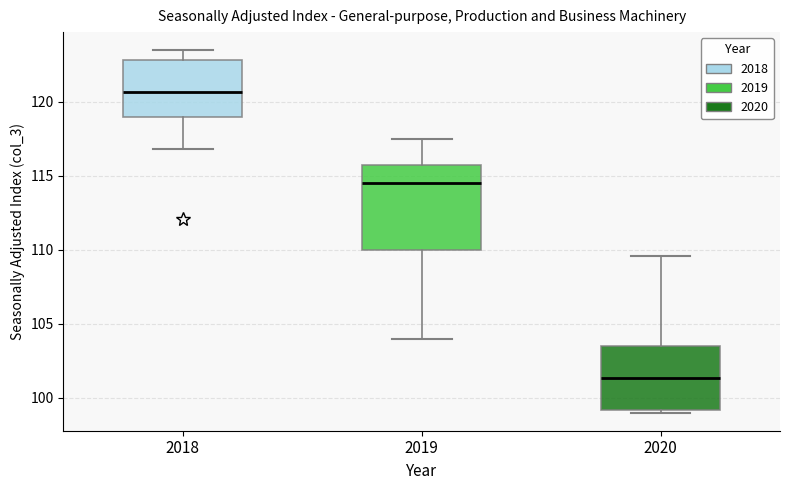

Which box is the tallest, from its lower edge to its upper edge?

2019